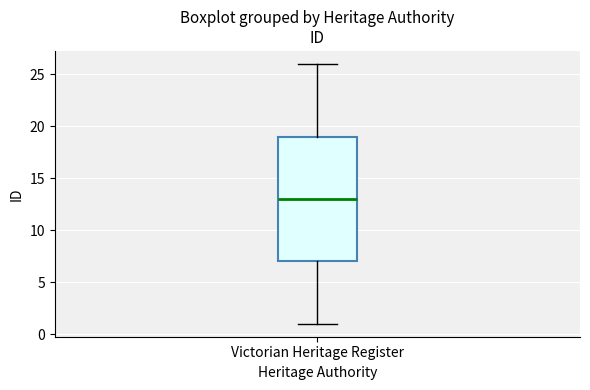

Read this box plot against the y-axis: the position of the median line, the range covered by the box, and the ends of both whiskers. The values are not printed on the chart, so give them approximately, as read against the axis.

median 13, box 7 to 19, whiskers 1 to 26